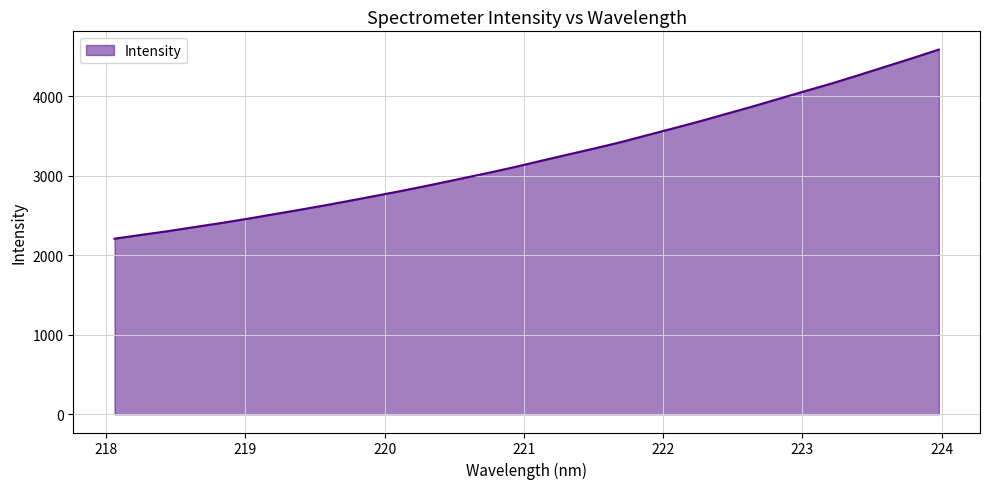

How many values exceed 3187?

16